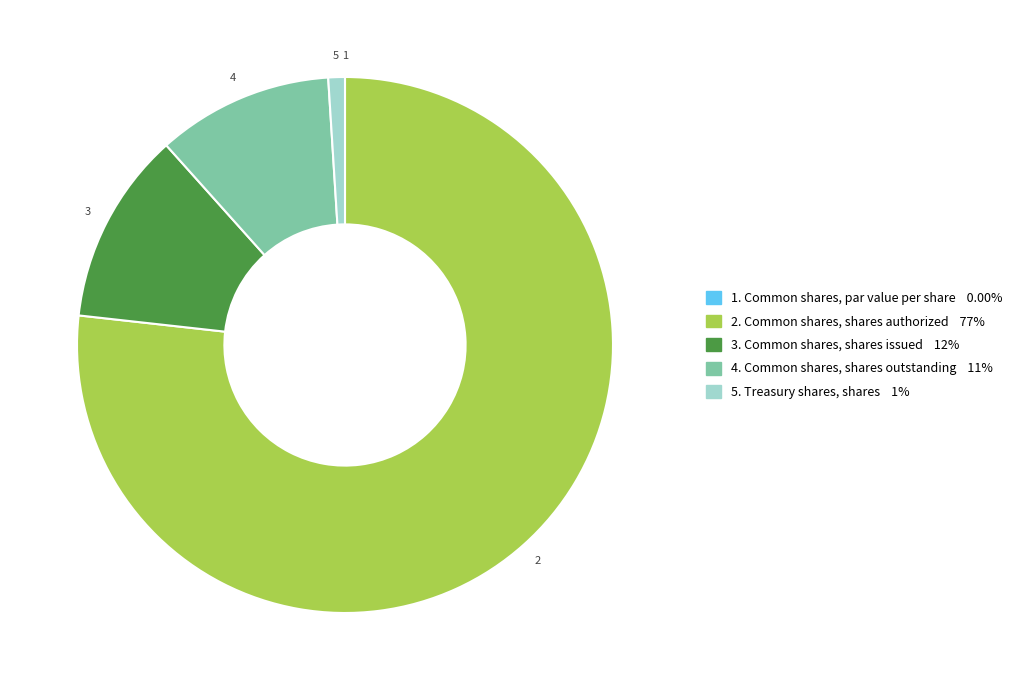

Does any single category account for the majority?

Yes